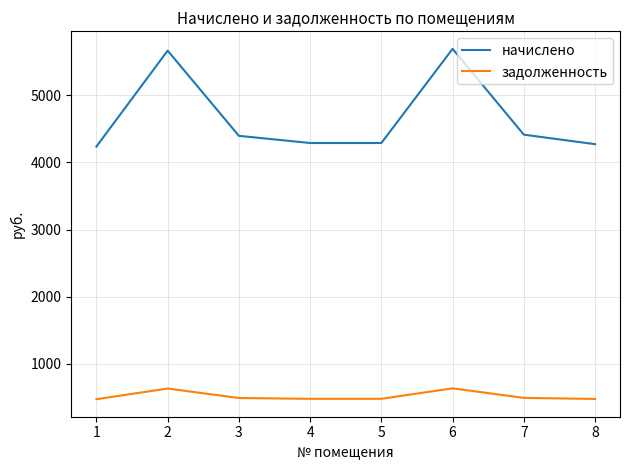

What is the difference between the highest and lowest values at 2?

5037.7